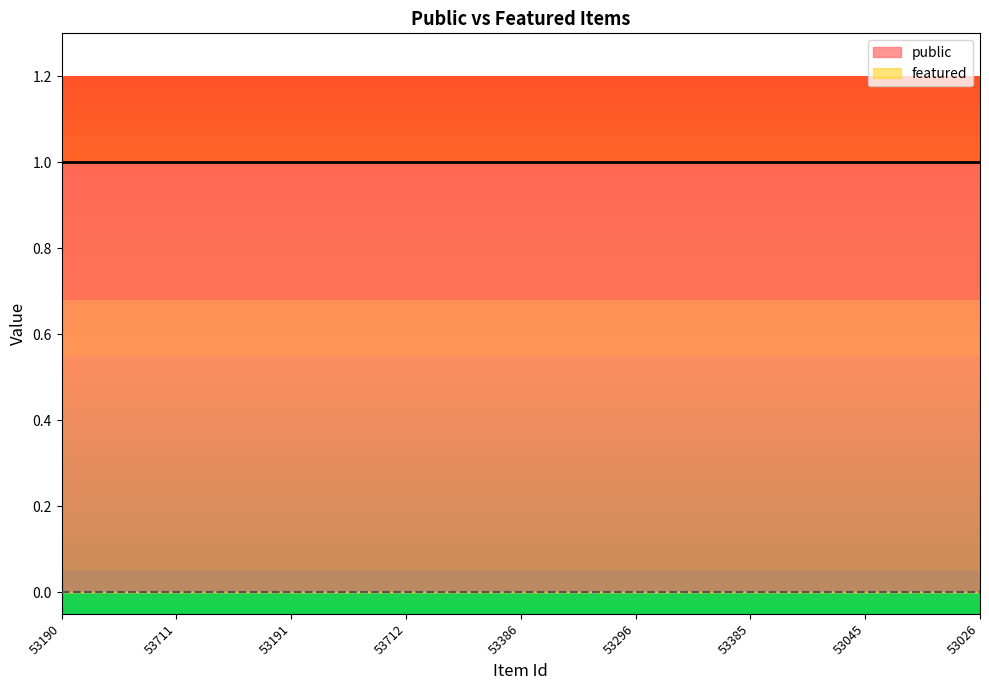

How many lines are shown in the chart?

2